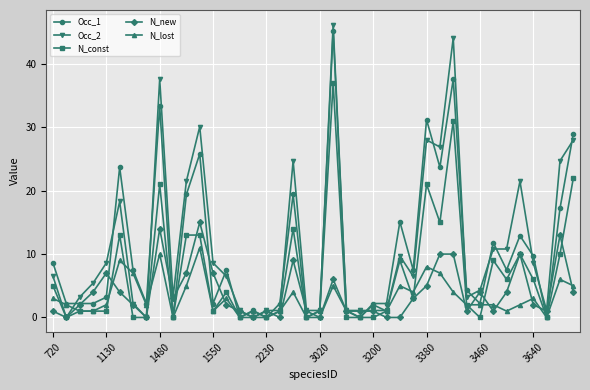

True or false: N_const has more than 1 points higher than both neighbors.

True